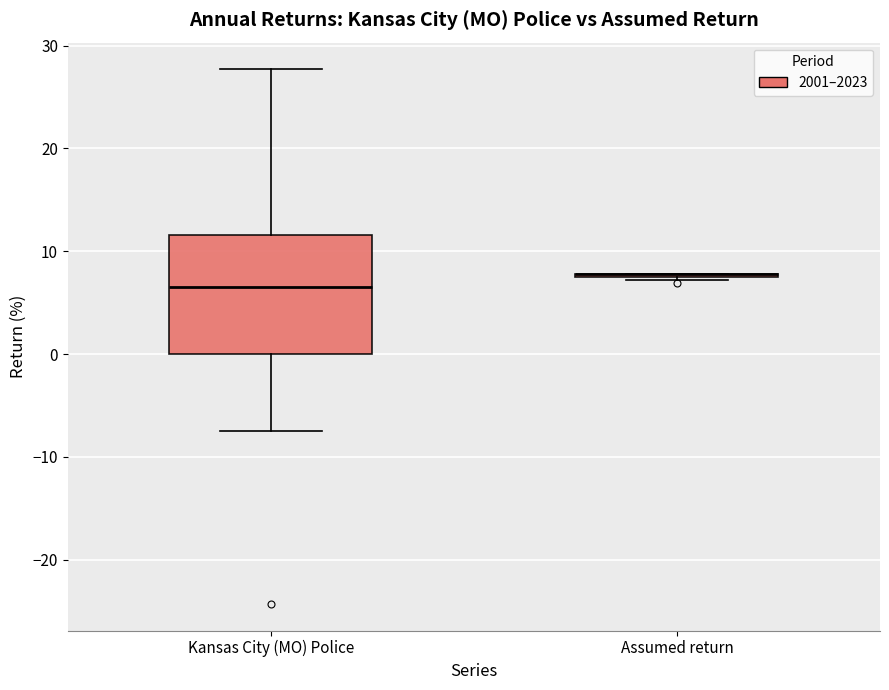

Reading left to right, read every box against the y-axis: the position of its median line, the range the box covers, and the ends of its whiskers. The values are not printed on the chart, so give them approximately, as read against the axis.

Kansas City (MO) Police: median 7, box 0 to 12, whiskers -7 to 28
Assumed return: box collapsed to a line at 8, whiskers 7 to 8